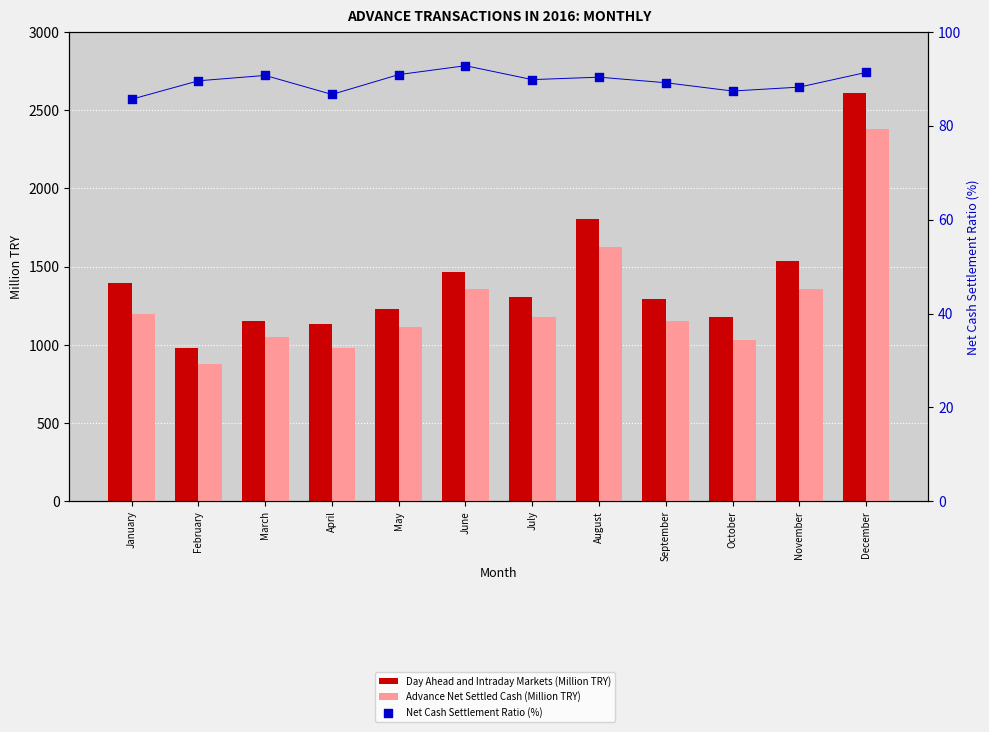

What are all the series names shown in the legend?

Day Ahead and Intraday Markets (Million TRY), Advance Net Settled Cash (Million TRY), Net Cash Settlement Ratio (%)